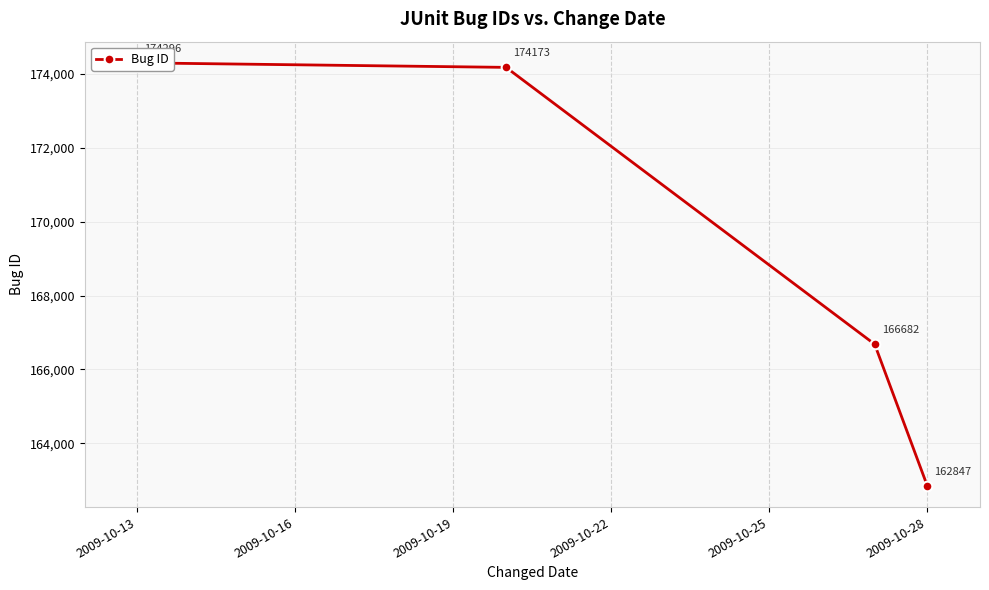

Reading left to right, list all the values displayed in this chart.

174296	174173	166682	162847